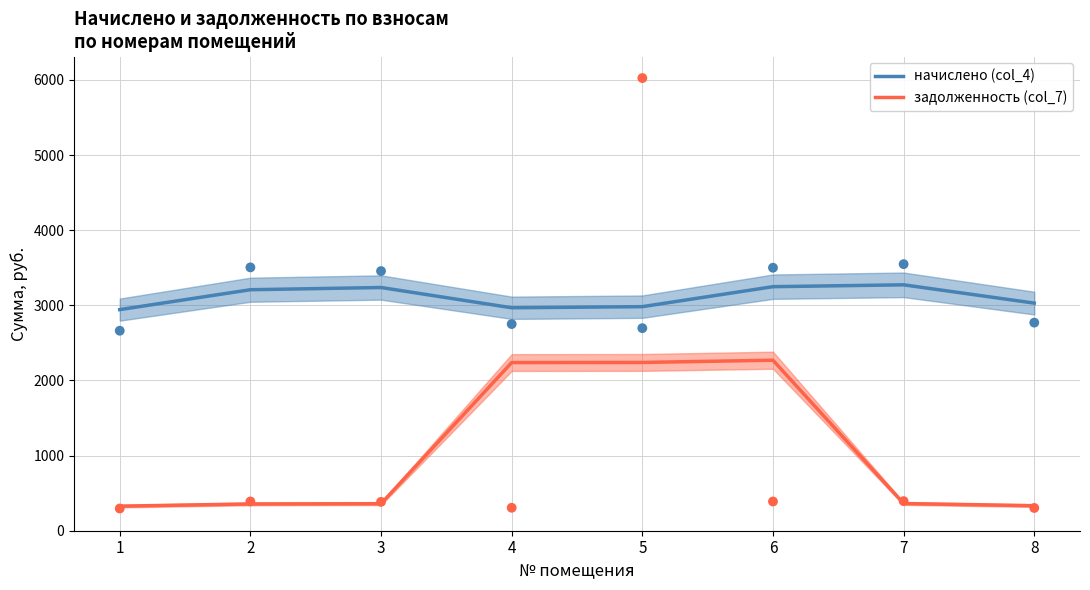

Which series has the widest spread of Y values?

задолженность (col_7)